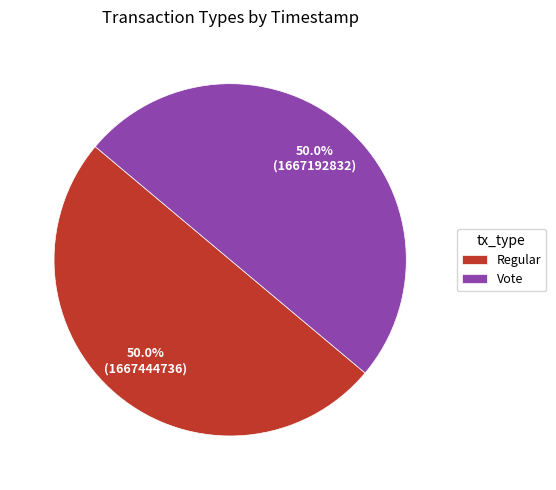

What is the ratio of the value at Regular to the value at Vote?

1.0